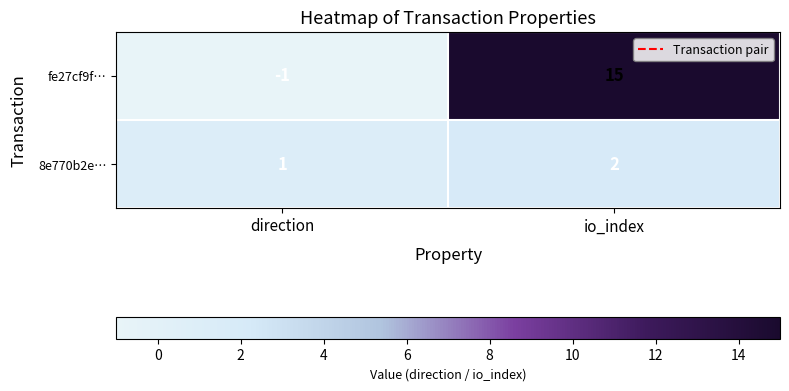

What is the minimum value shown in the chart?

-1